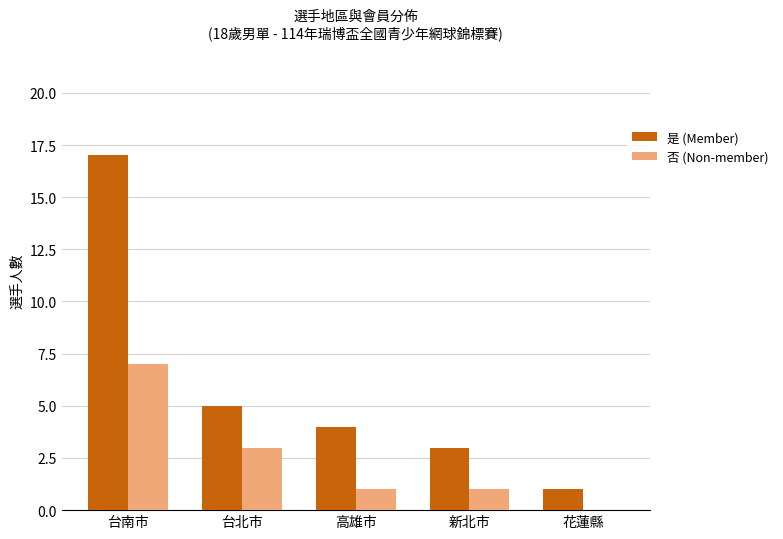

Which category has the highest value in the 否 (Non-member) series?

台南市